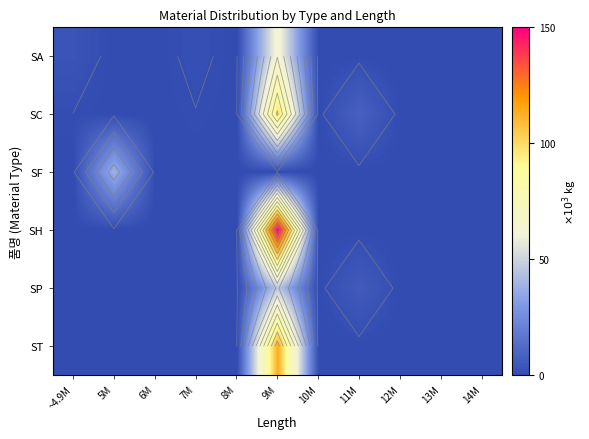

Which has a higher value, 9M or 11M?

9M